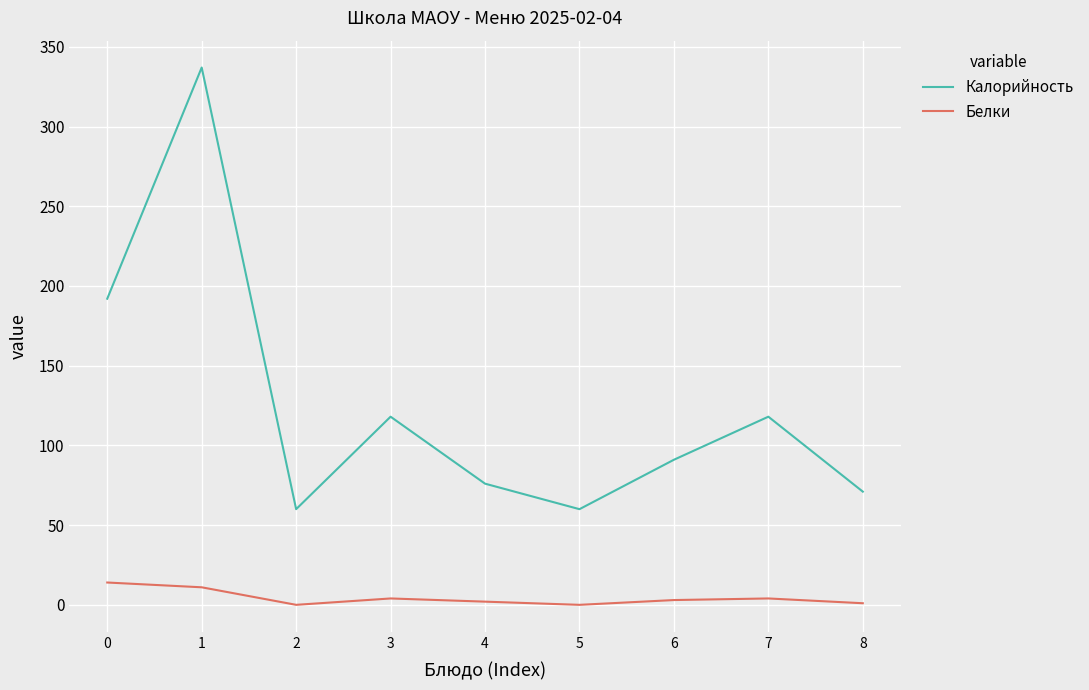

What are all the series names shown in the legend?

Калорийность, Белки